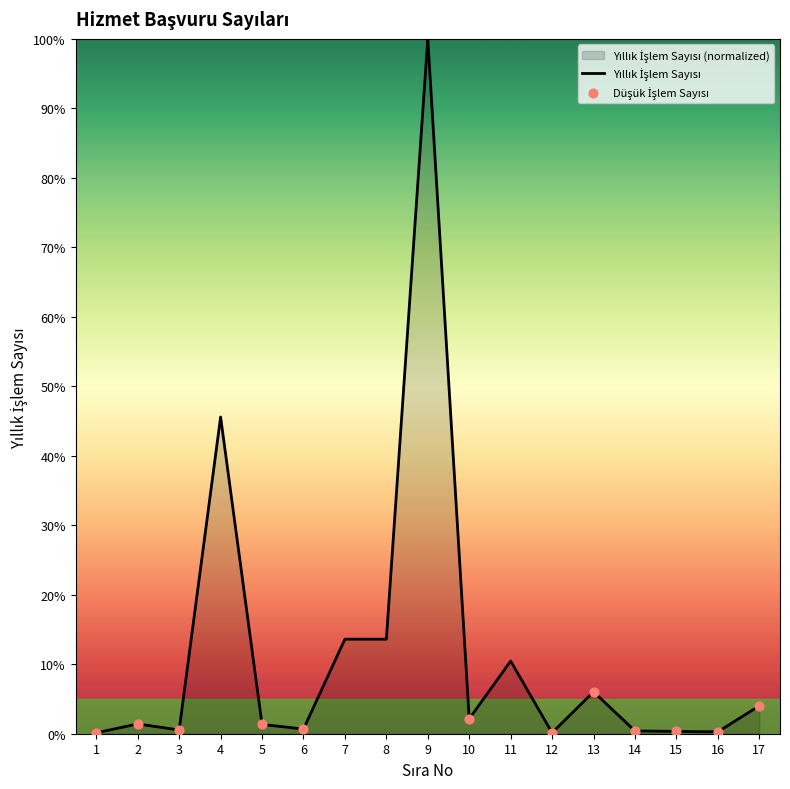

What is the change in value from 5 to 14?

-0.9